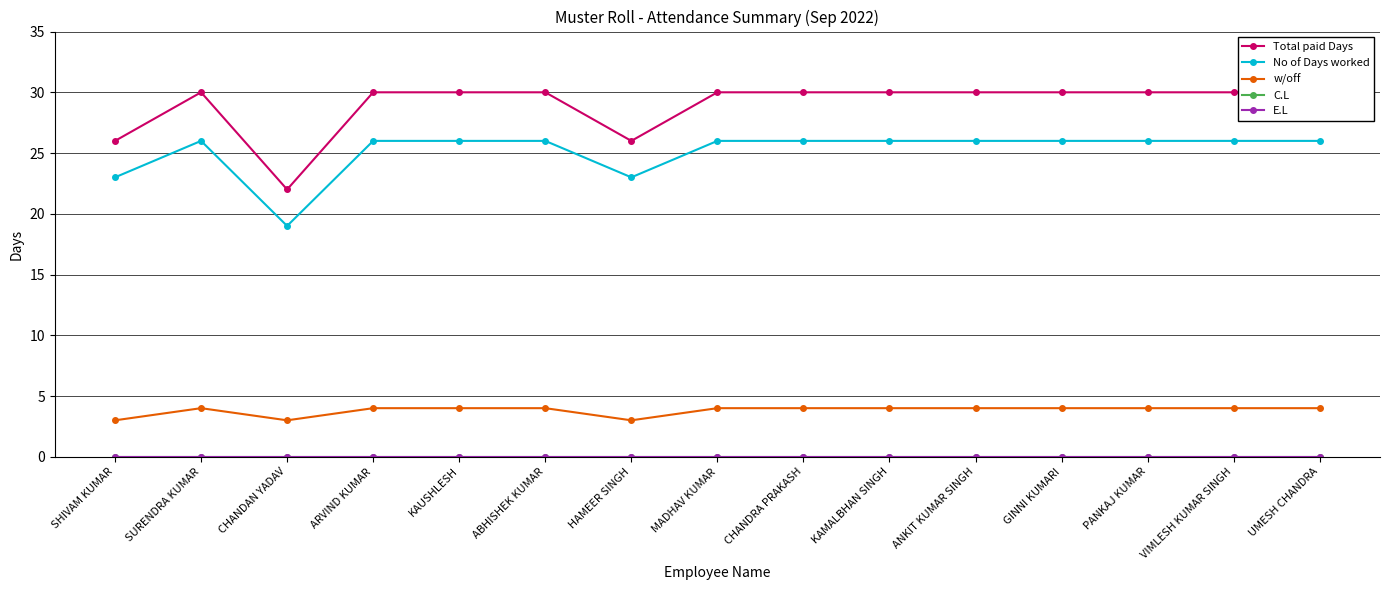

What is the average value of the Total paid Days series?

29